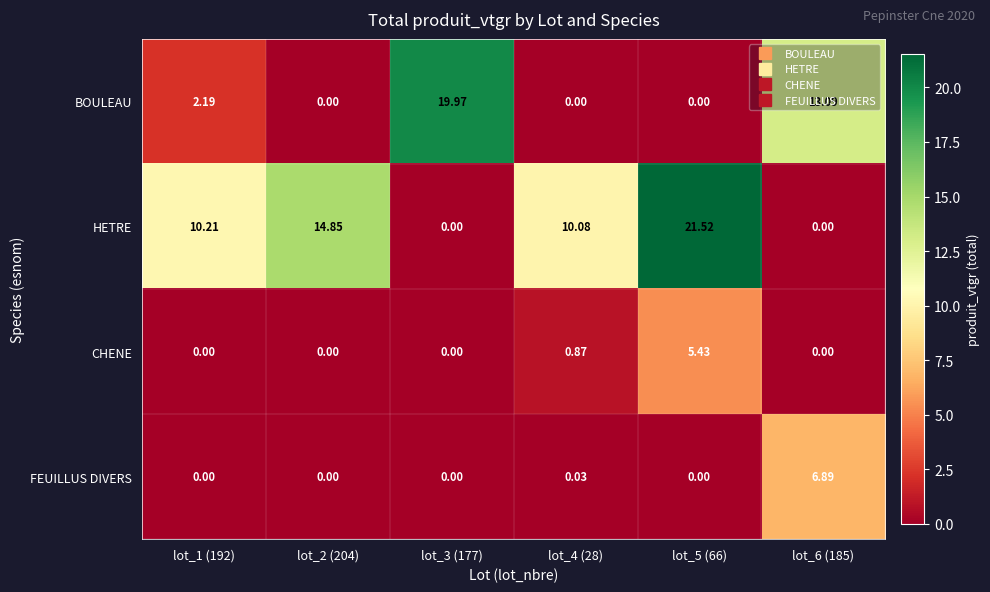

Which series has the largest range (max minus min)?

HETRE